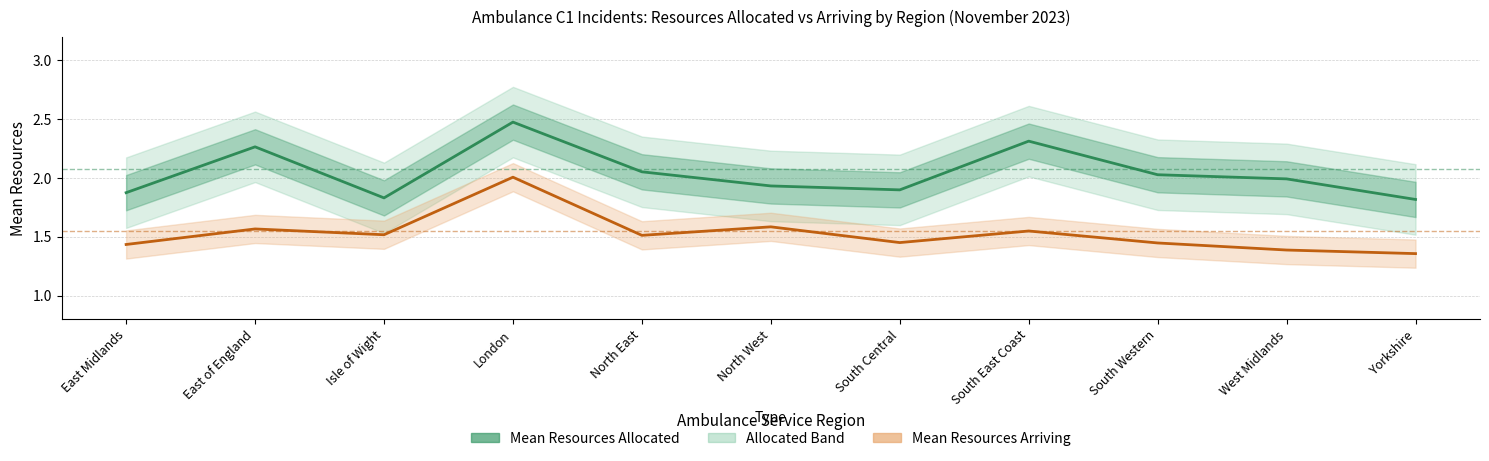

What is the value of the Mean Resources Arriving point at the 4th from the left?

2.0